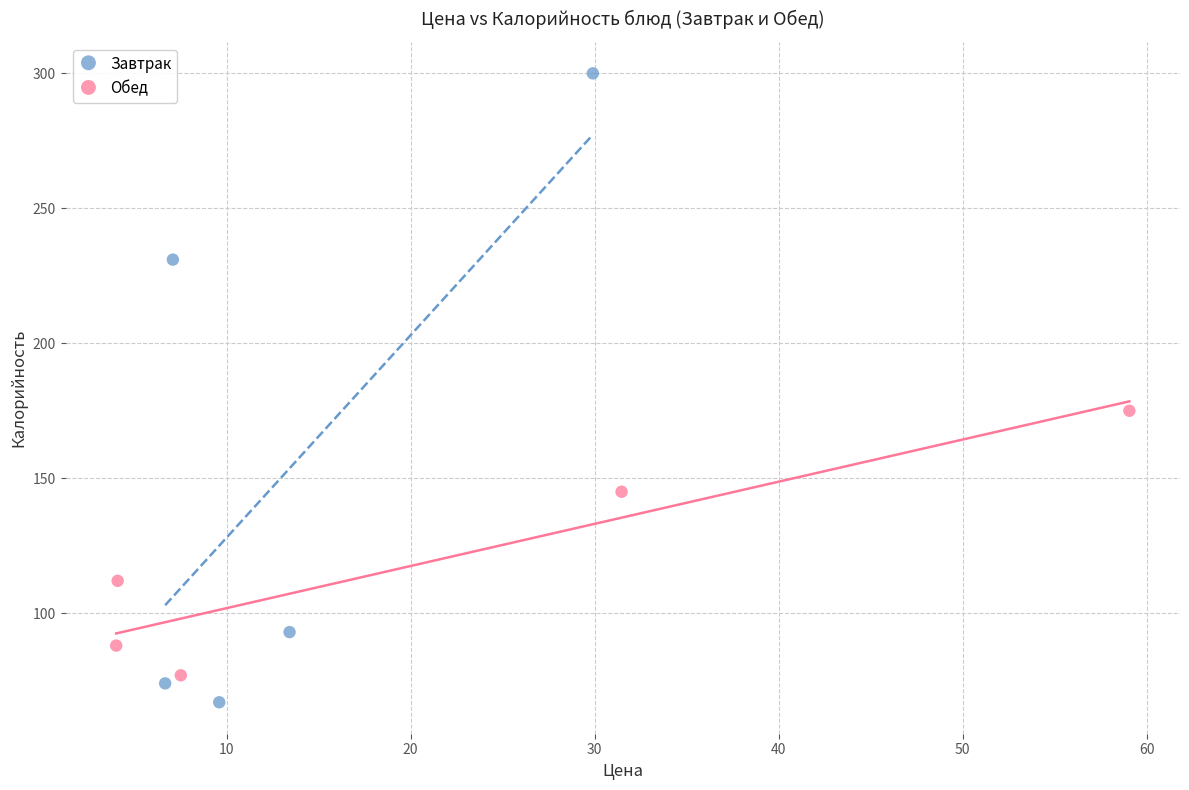

Which series reaches the maximum Y coordinate?

Завтрак